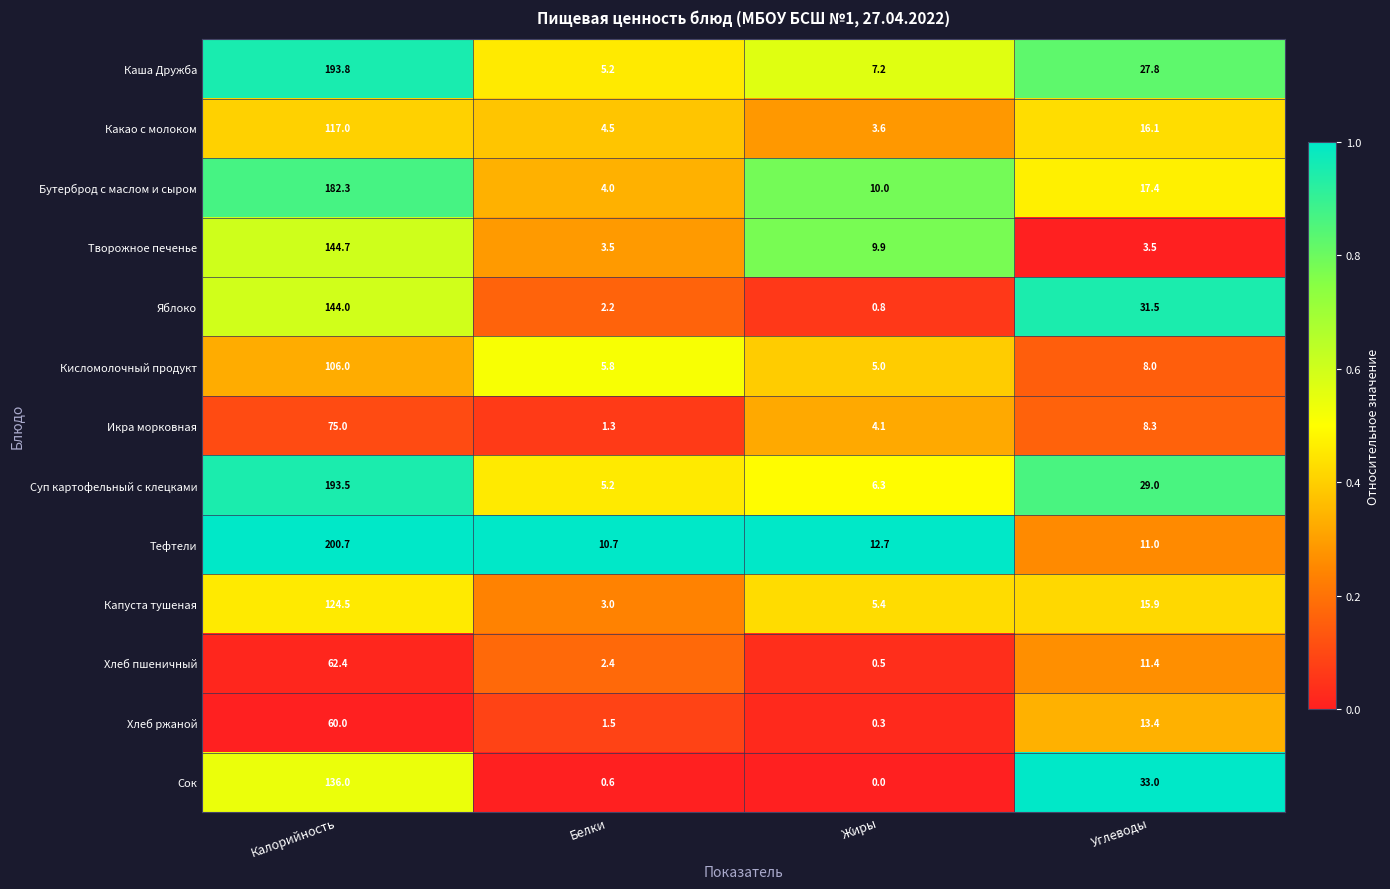

What is the difference between the maximum and second lowest values in the Какао с молоком series?

112.5